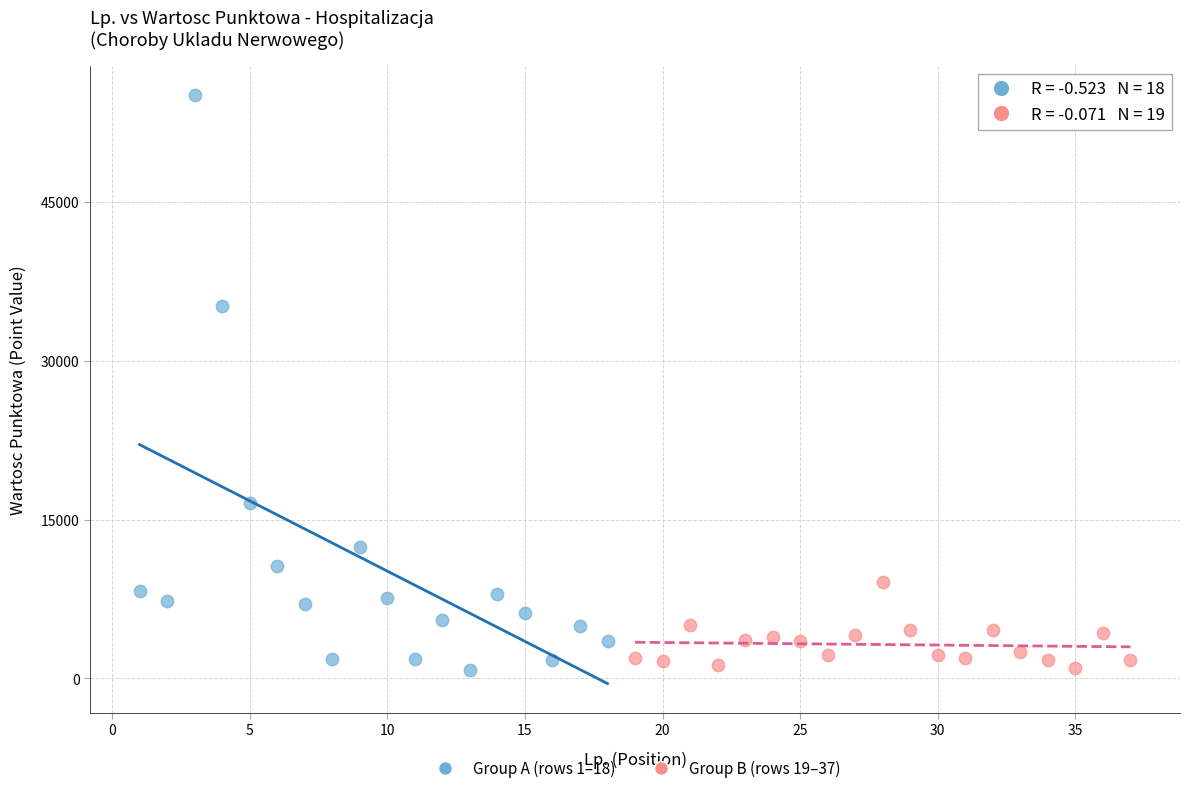

What are all the series names shown in the legend?

Group A (rows 1–18), Group B (rows 19–37)